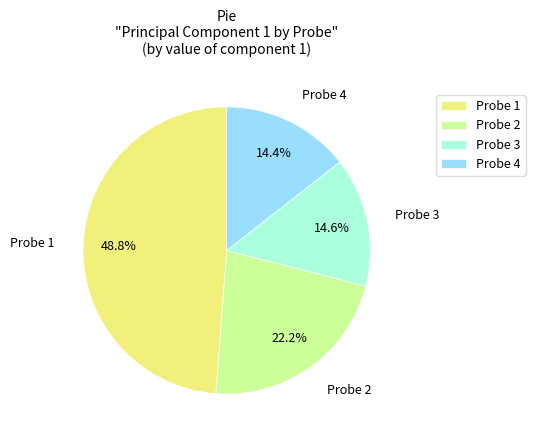

Do Probe 4 and Probe 2 together represent more than half of the pie?

No